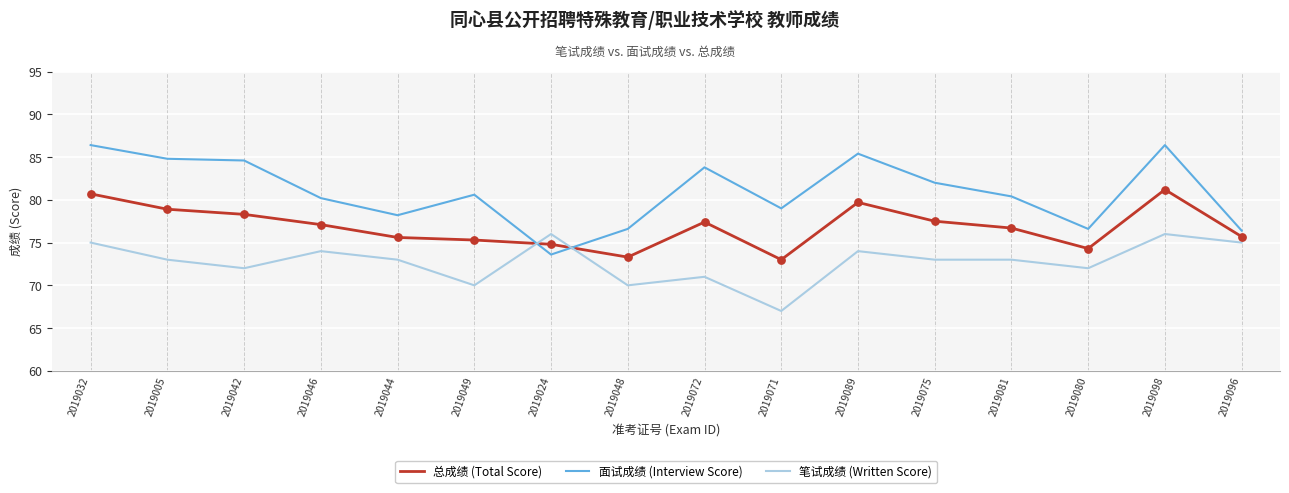

At how many categories does at least one series exceed 68?

16